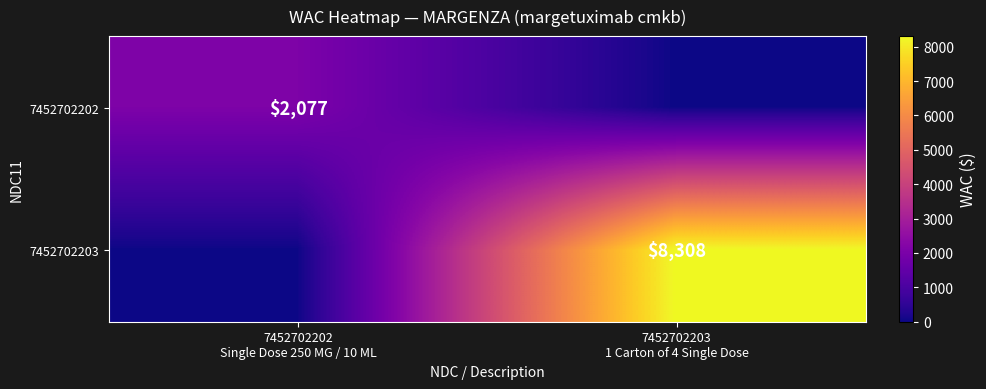

List the series in order of their overall mean, lowest first.

7452702202, 7452702203